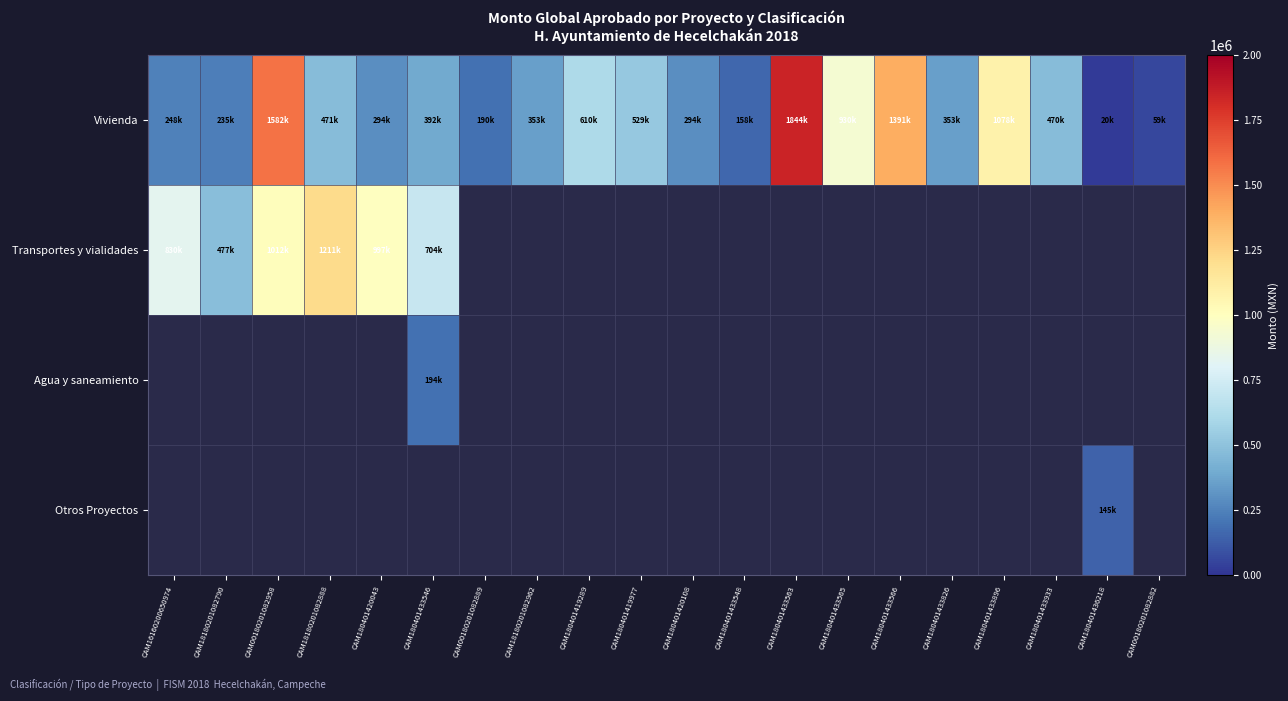

What is the average value of the Vivienda series?

575165.3